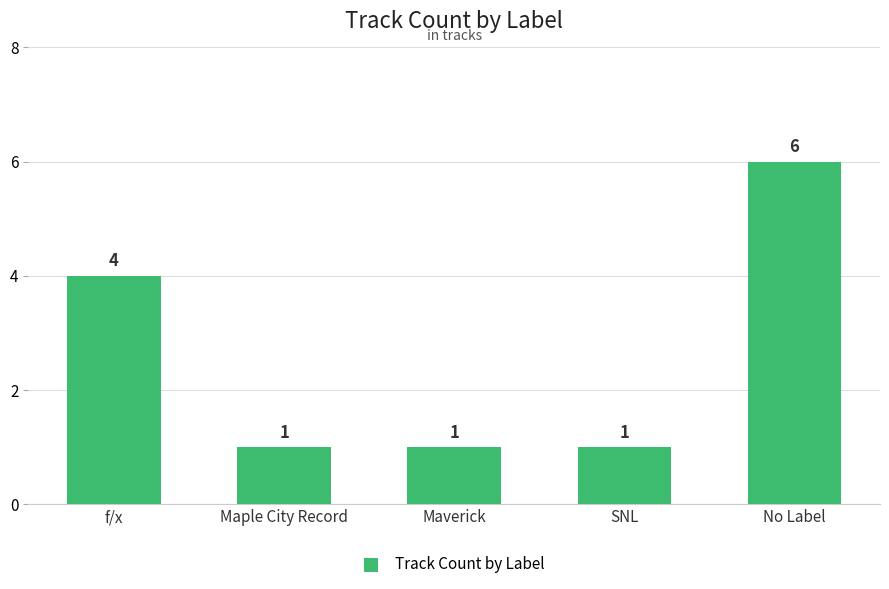

What is the average value?

3